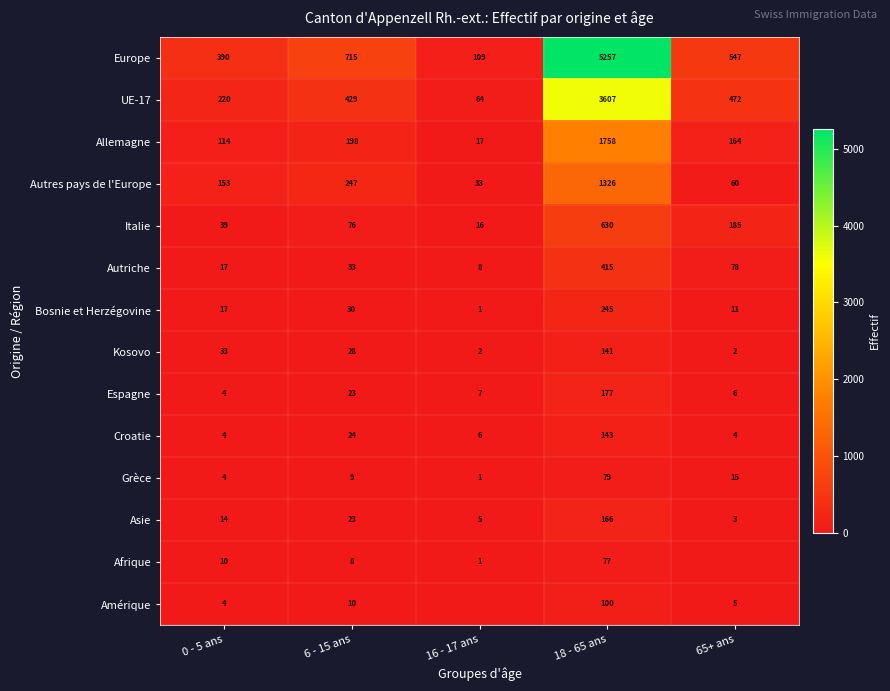

What is the average value of the Autriche series?

110